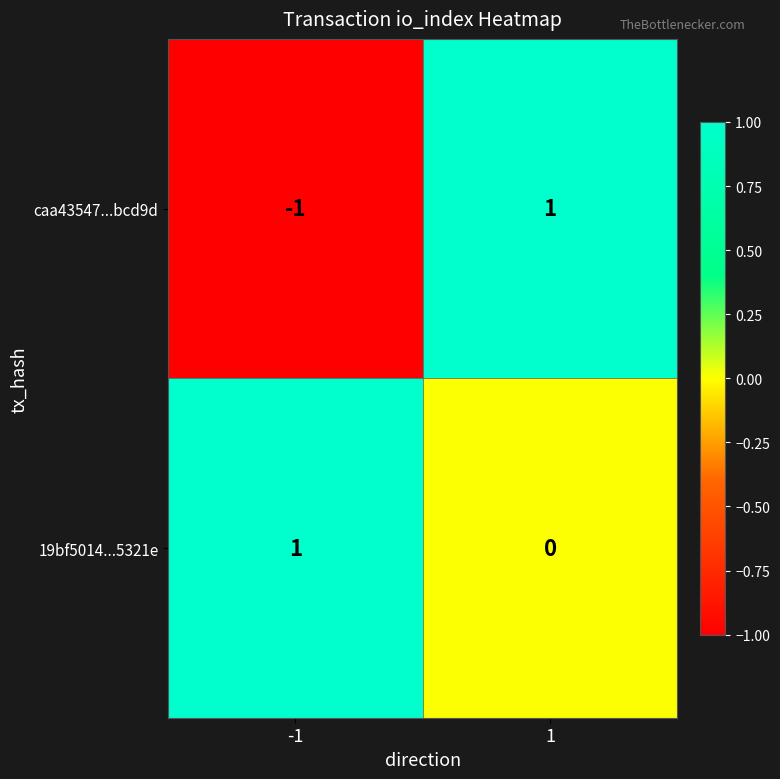

At which category does the chart reach its minimum across all series?

-1